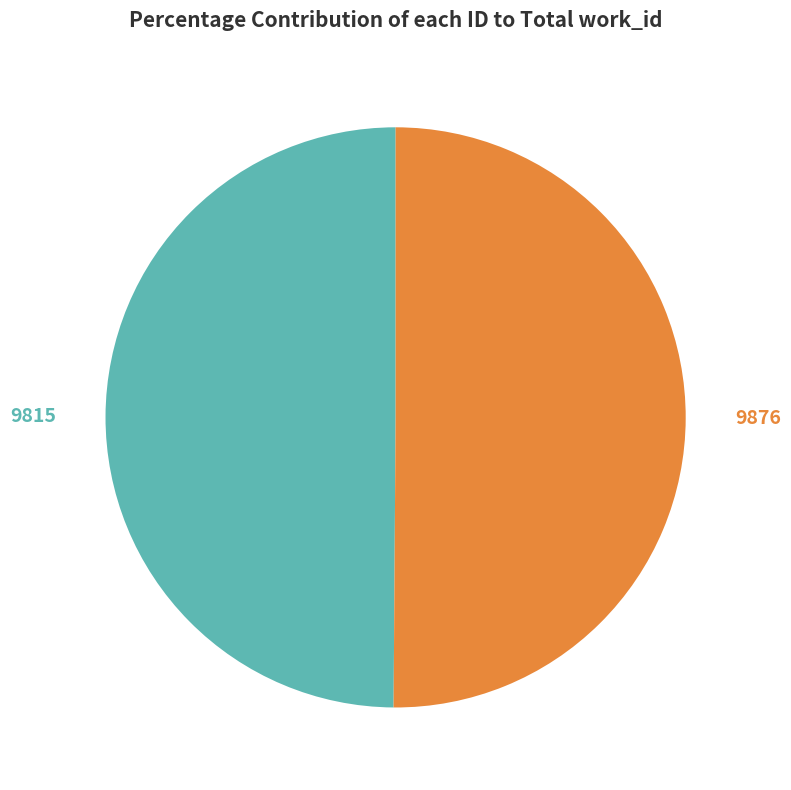

To the nearest percent, what percentage of the pie is 9876?

50%